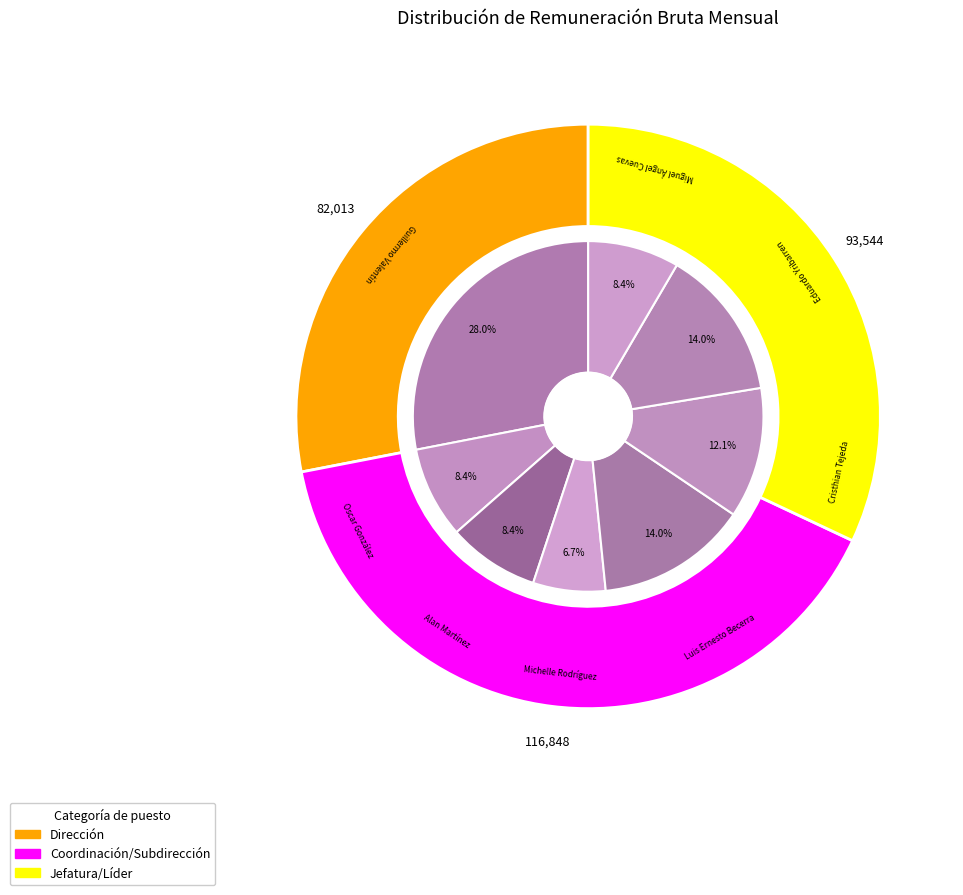

Does any single category account for the majority?

No